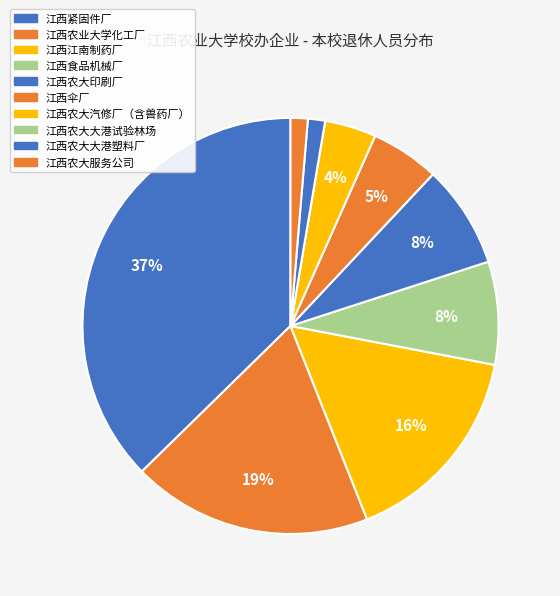

Does any single category account for the majority?

No